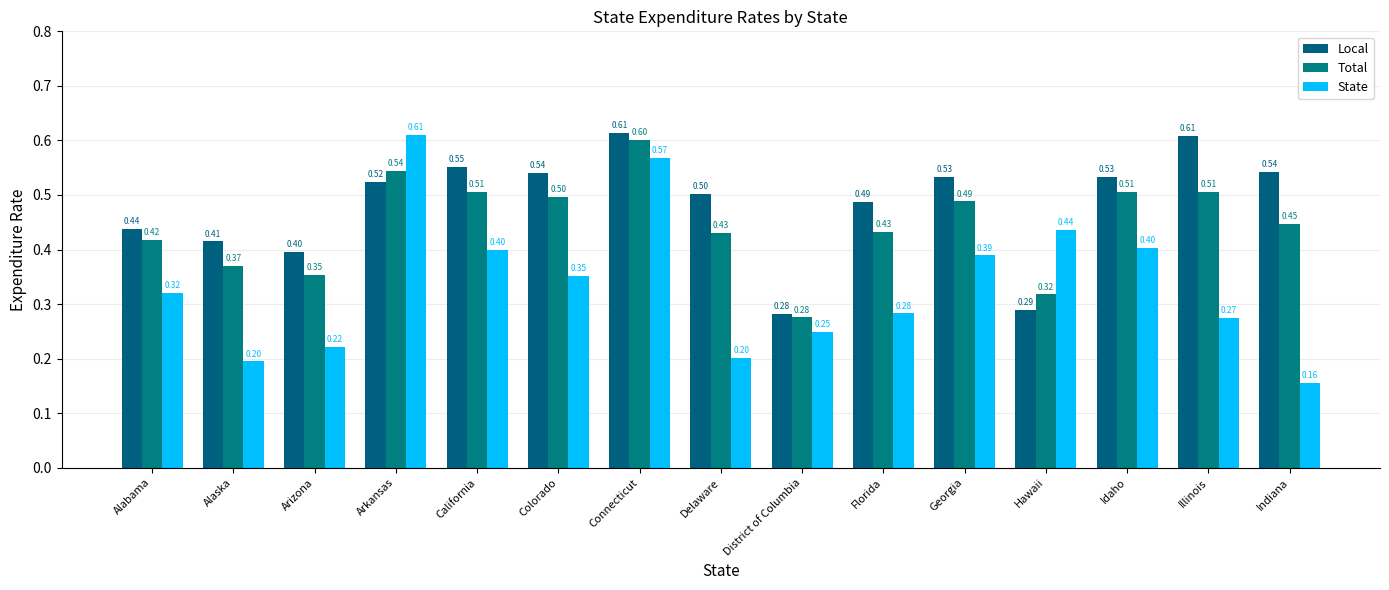

Are the bars grouped side by side (vs. stacked)?

Yes